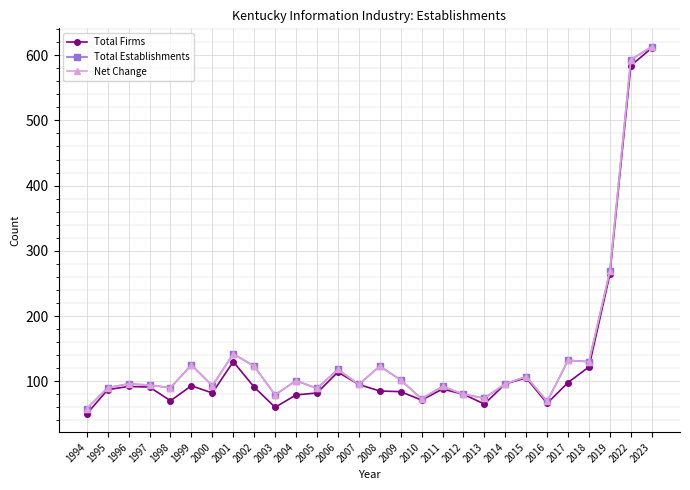

How many interior local peaks does the Total Firms series have?

6